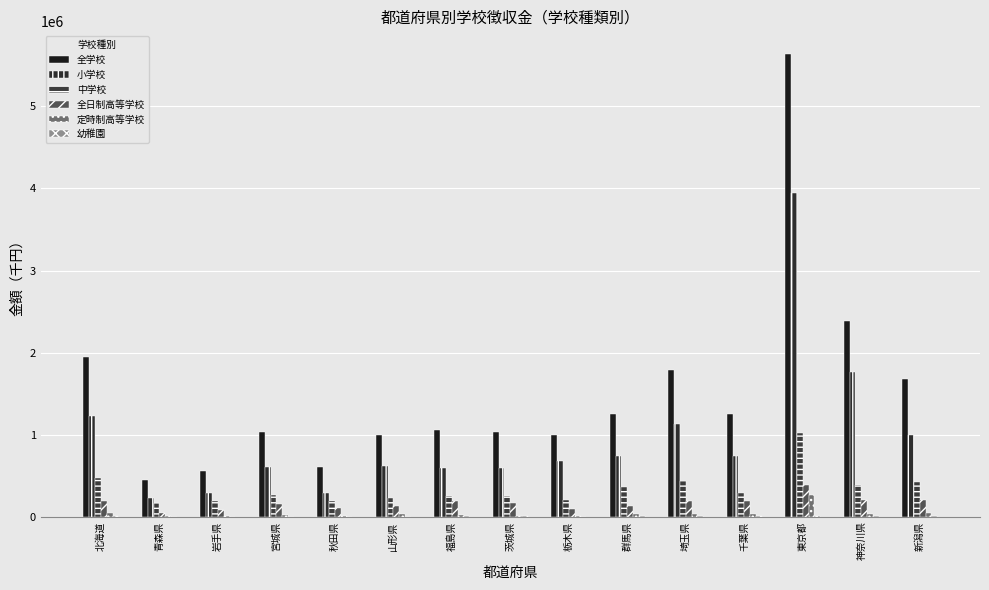

How many groups of bars are there?

15